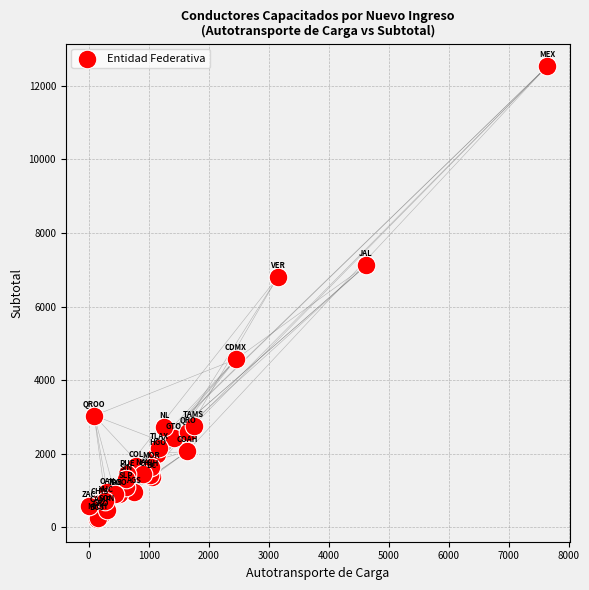

What Y value in the scatter plot is closest to 6380?

6798